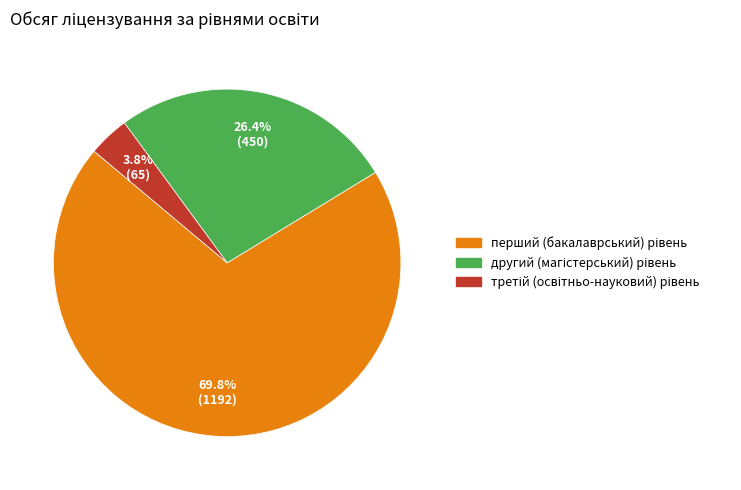

Is there a majority slice in this chart?

Yes